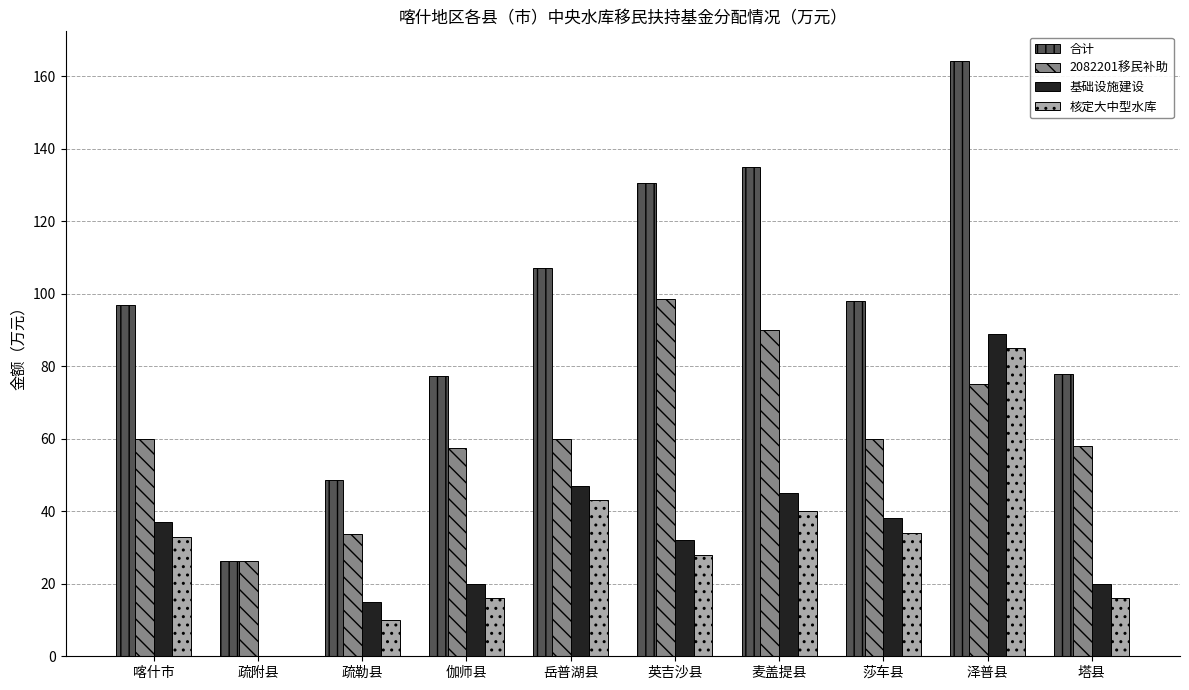

How many data points does each series have?

10